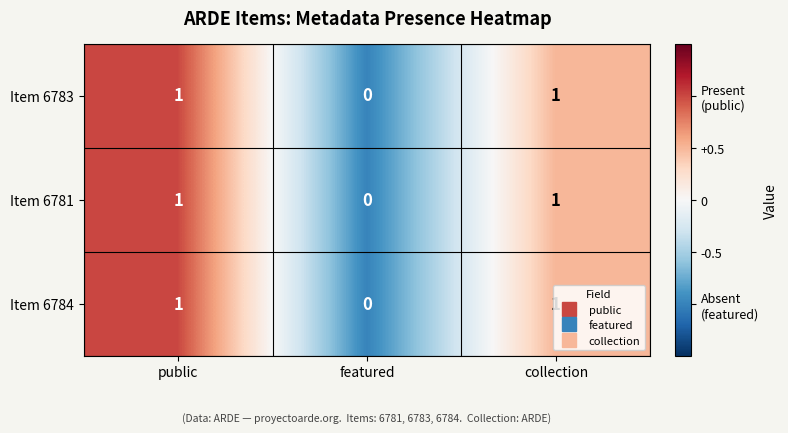

Is the value of Item 6784 at featured greater than the value of Item 6783 at collection?

No